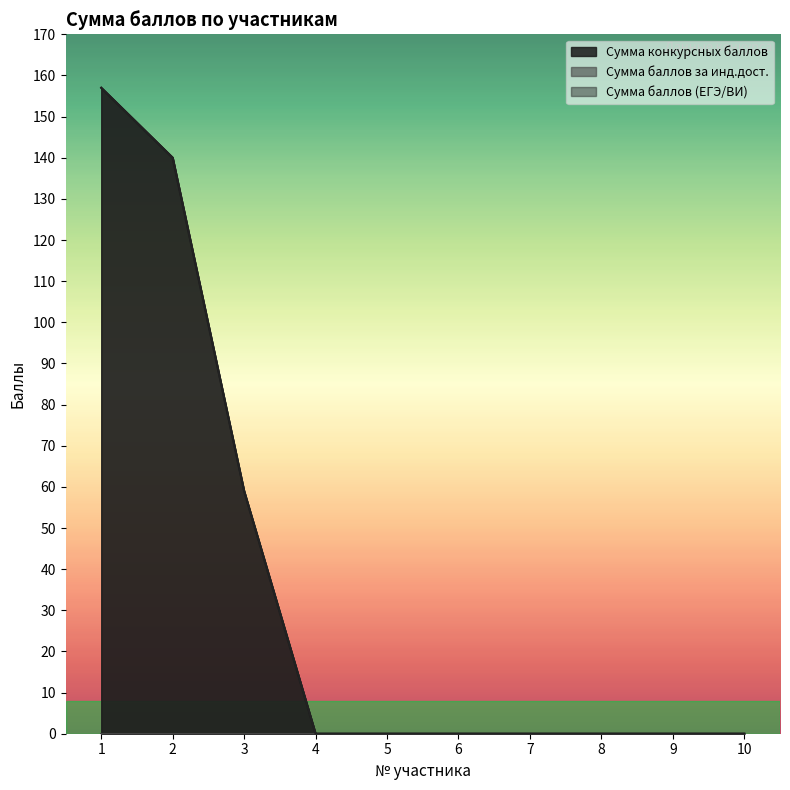

True or false: Сумма конкурсных баллов and Сумма баллов (ЕГЭ/ВИ) cross at least once.

False